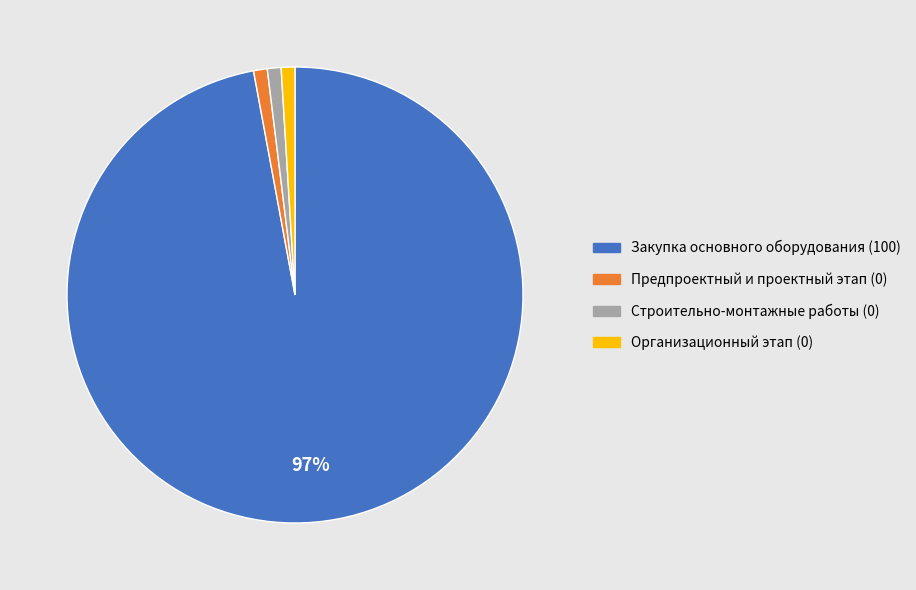

To the nearest percent, what is the average slice percentage?

25%